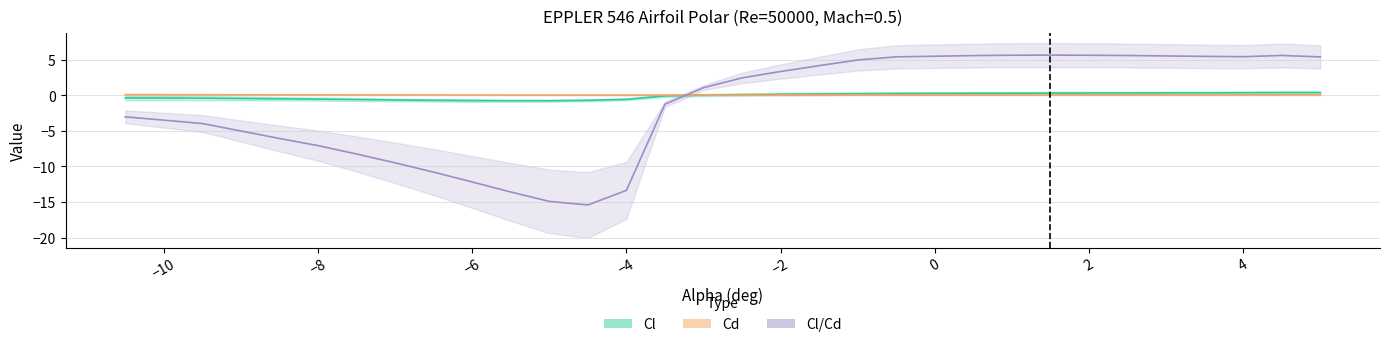

At which label does Cl reach its peak?

4.5